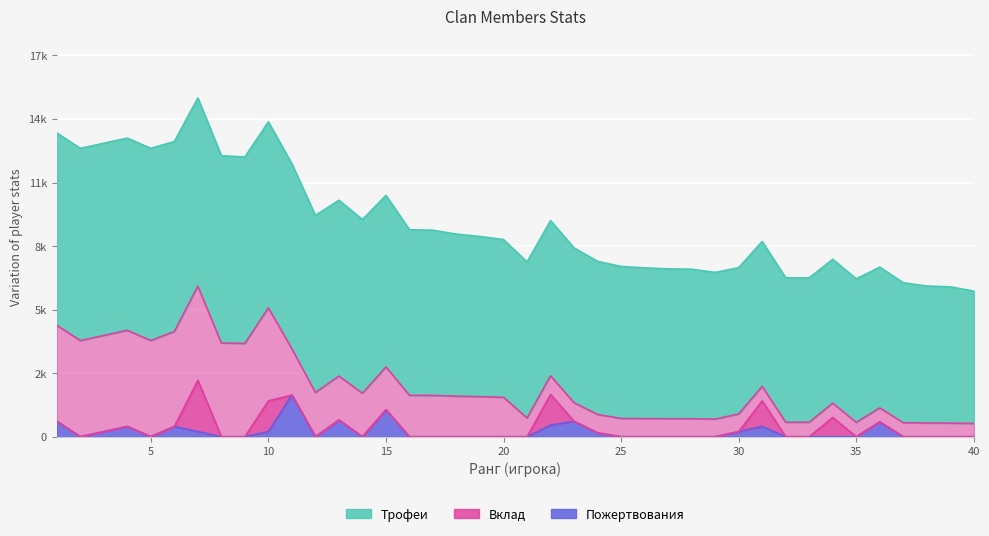

What is the spread (max minus min) of values at 22?

7249